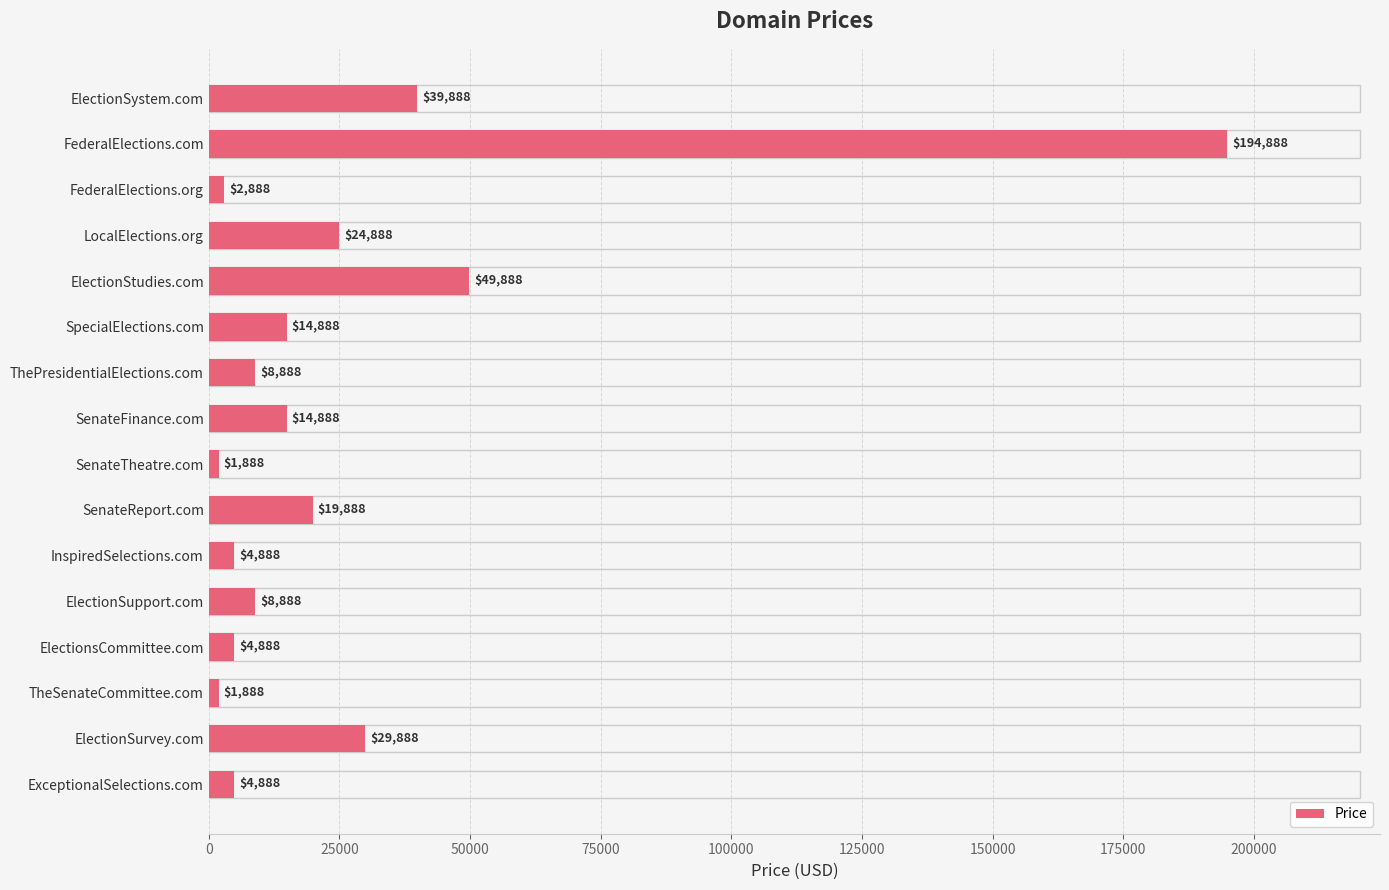

What position from the top is ElectionSupport.com?

12